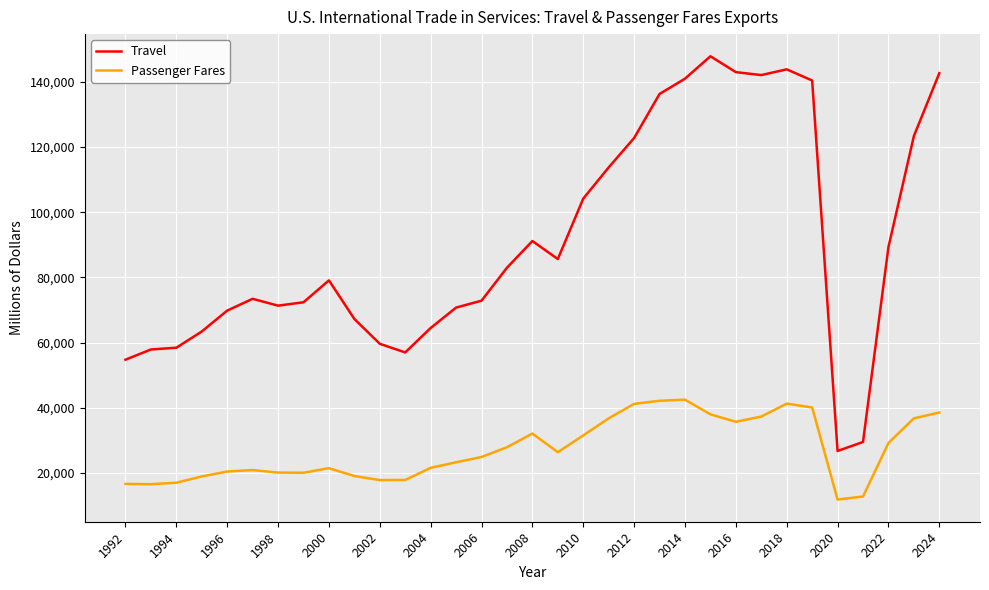

What is the minimum value shown in the chart?

11817